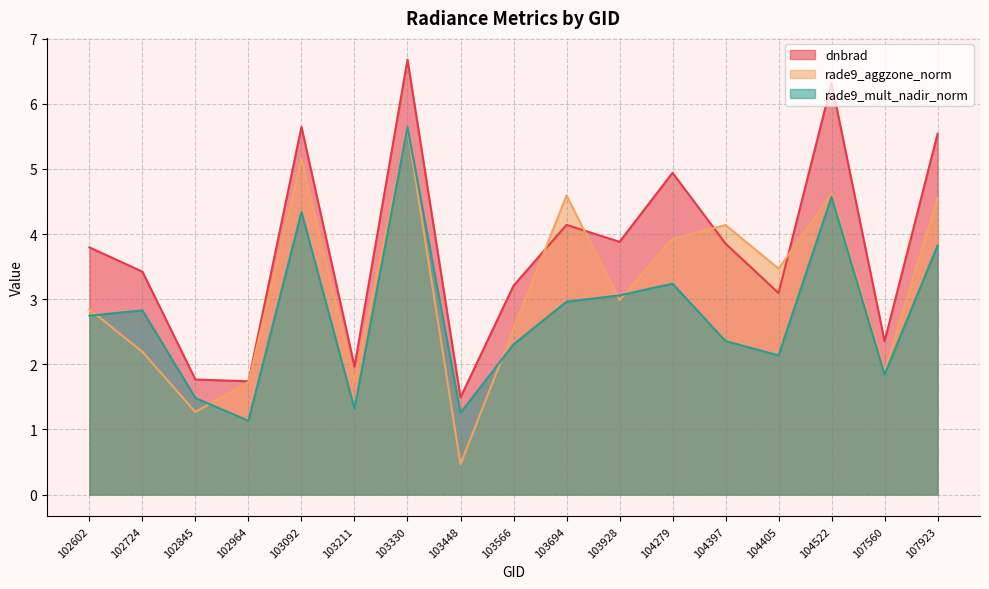

Reading left to right, list all the values displayed in this chart.

dnbrad: 102602=3.8	102724=3.4	102845=1.8	102964=1.7	103092=5.6	103211=2.0	103330=6.7	103448=1.5	103566=3.2	103694=4.1	103928=3.9	104279=4.9	104397=3.9	104405=3.1	104522=6.3	107560=2.4	107923=5.5
rade9_aggzone_norm: 102602=2.8	102724=2.2	102845=1.3	102964=1.7	103092=5.1	103211=1.7	103330=5.6	103448=0.5	103566=2.5	103694=4.6	103928=3.0	104279=3.9	104397=4.1	104405=3.5	104522=4.6	107560=1.9	107923=4.6
rade9_mult_nadir_norm: 102602=2.7	102724=2.8	102845=1.5	102964=1.1	103092=4.3	103211=1.3	103330=5.6	103448=1.3	103566=2.3	103694=3.0	103928=3.1	104279=3.2	104397=2.4	104405=2.1	104522=4.6	107560=1.8	107923=3.8